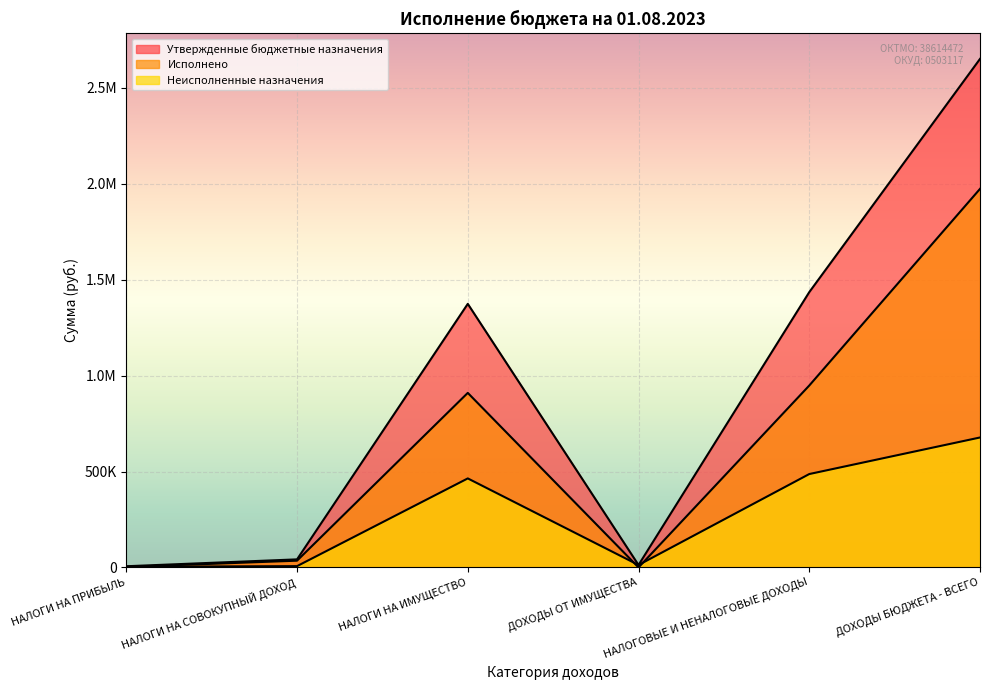

Which series ends up on top after the final intersection of Исполнено and Неисполненные назначения?

Исполнено